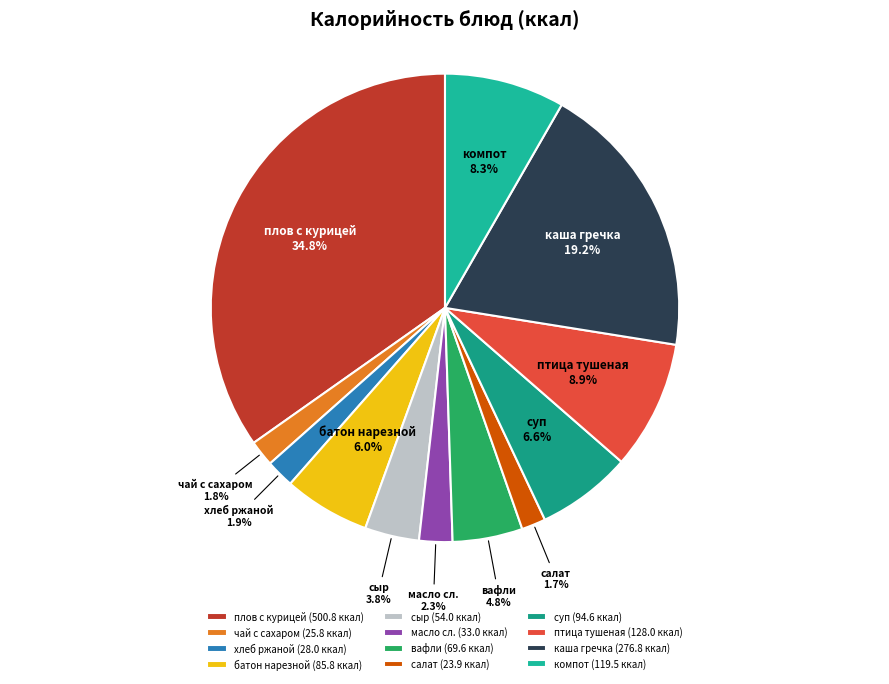

Is there a majority slice in this chart?

No